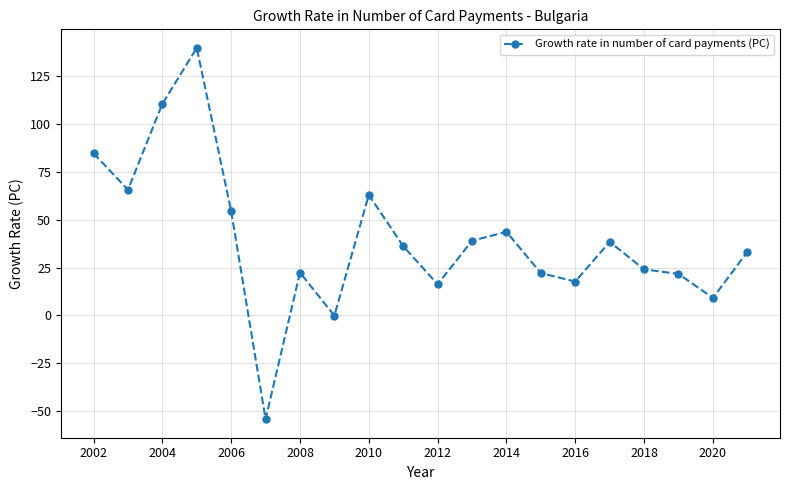

True or false: there are more than 1 points higher than both neighbors.

True